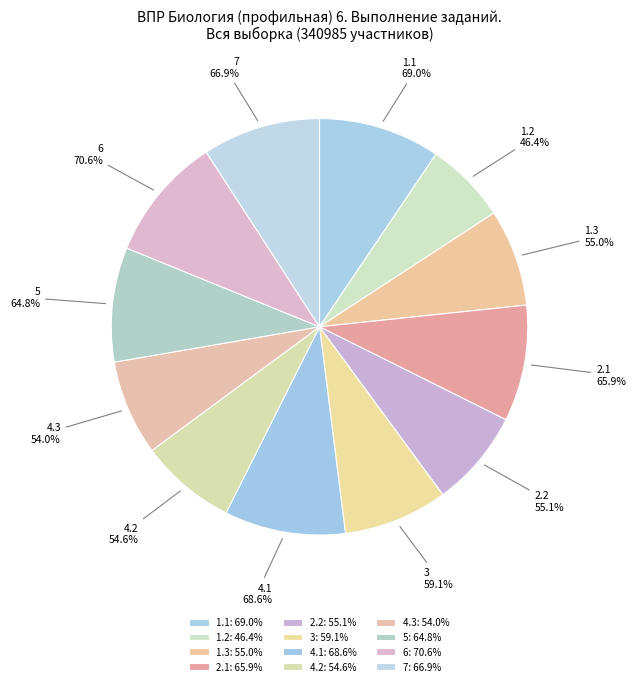

Rank the categories by value from highest to lowest.

6, 1.1, 4.1, 7, 2.1, 5, 3, 2.2, 1.3, 4.2, 4.3, 1.2